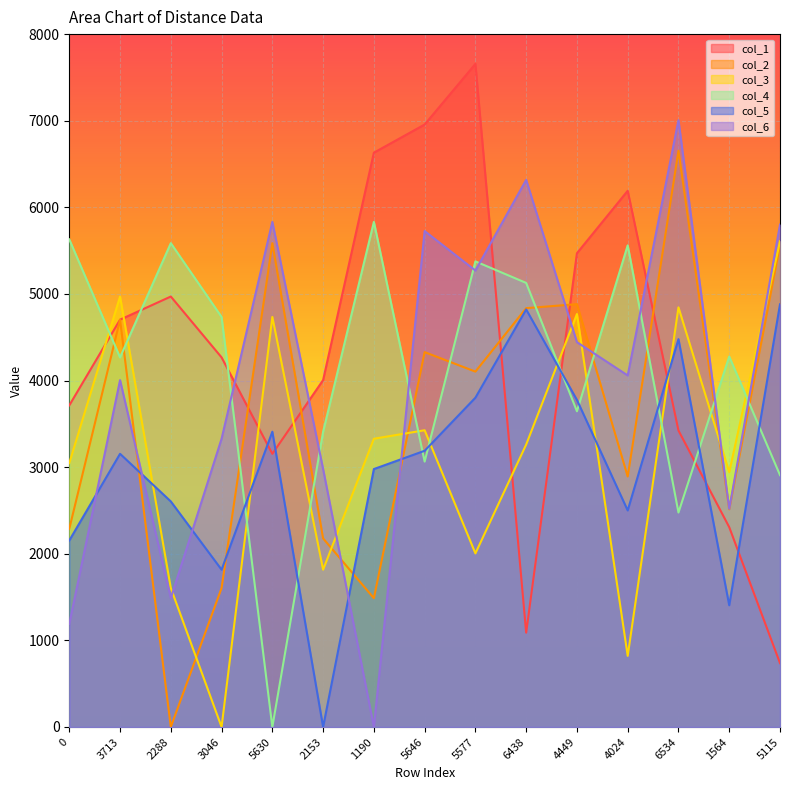

After their last crossing, which series has the higher values: col_4 or col_2?

col_2